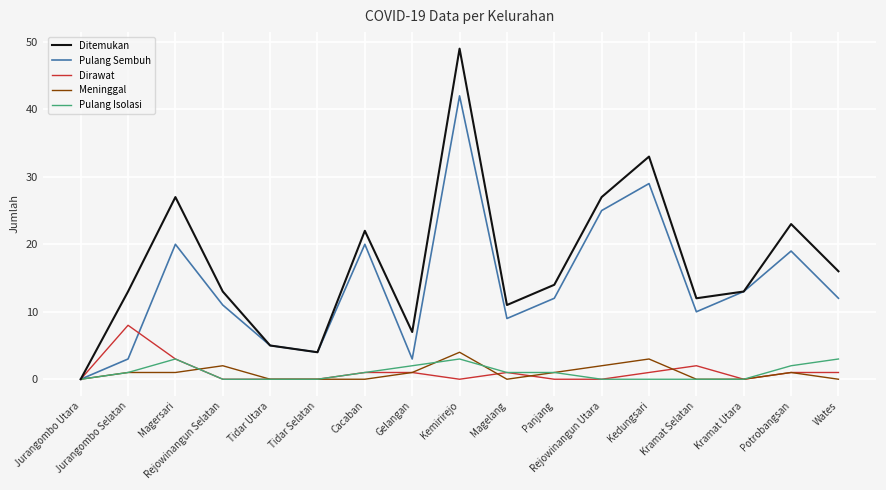

At which category is the sum across all series the highest?

Kemirirejo